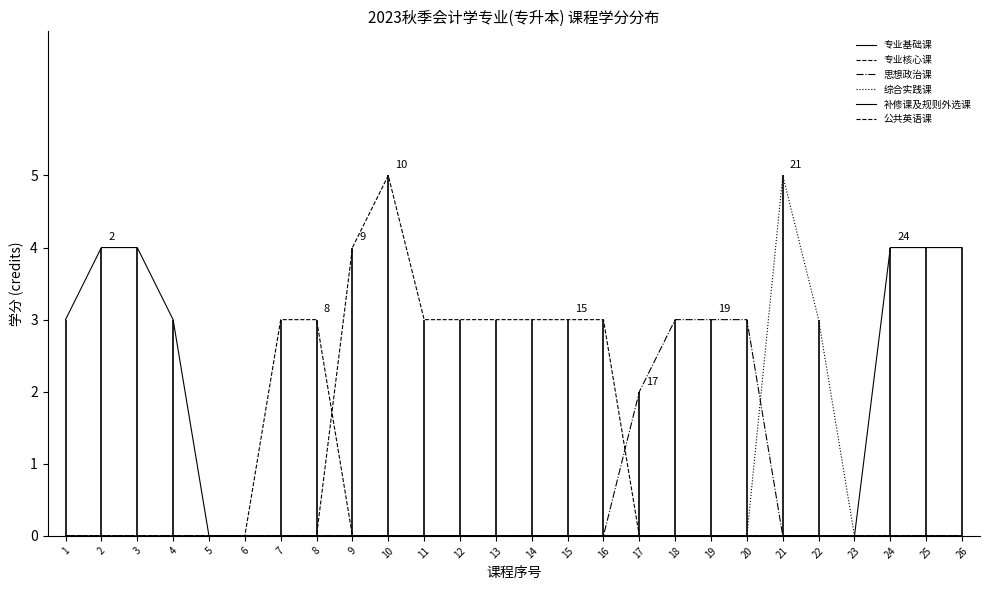

What is the spread (max minus min) of values at 7?

3